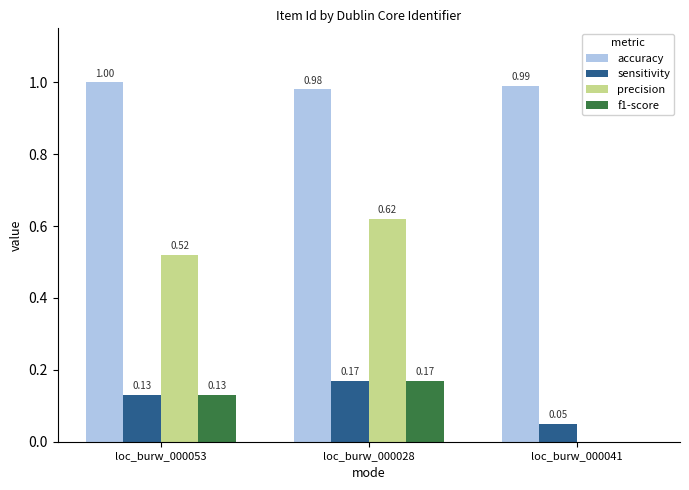

Is the value of accuracy at loc_burw_000041 greater than the value of sensitivity at loc_burw_000028?

Yes